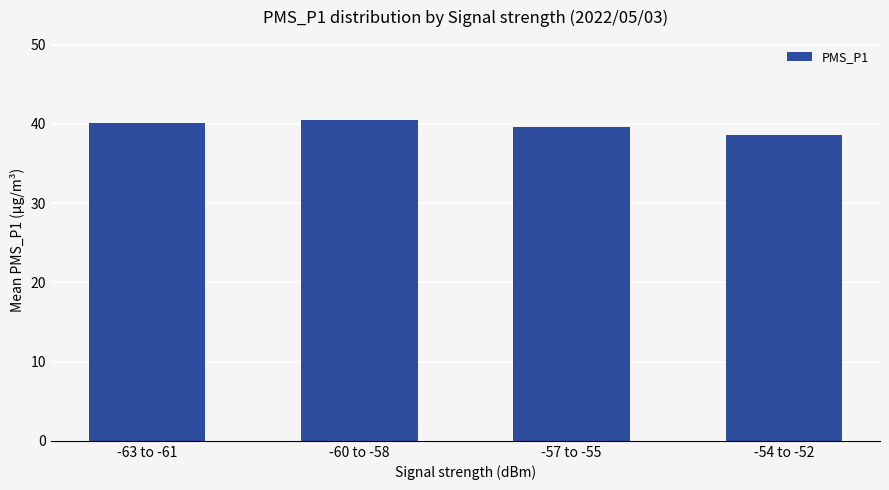

What is the difference between the second highest and second lowest values?

0.4